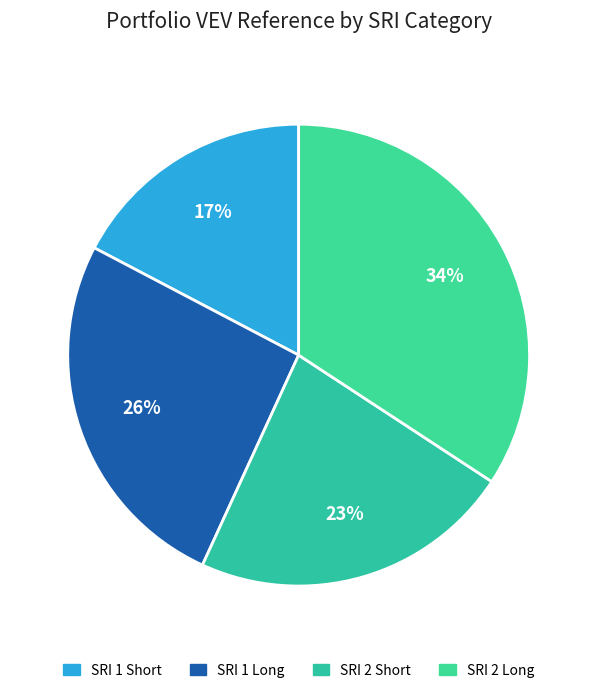

How many slices are in this pie chart?

4